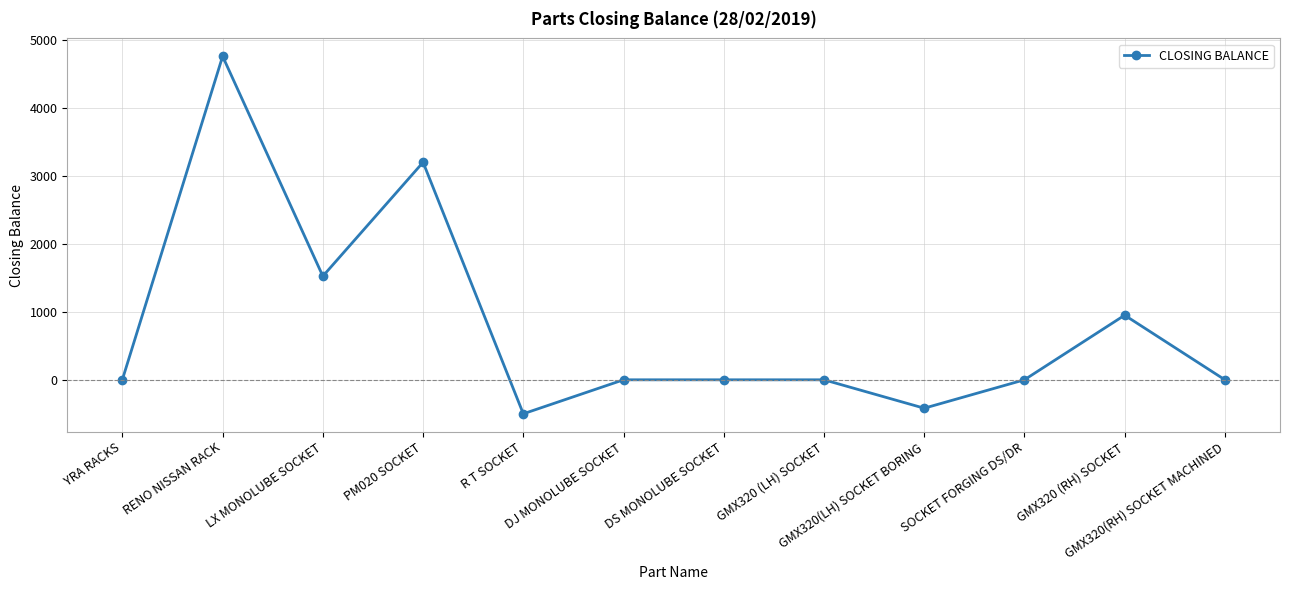

What is the difference between the maximum and second lowest values?

5176